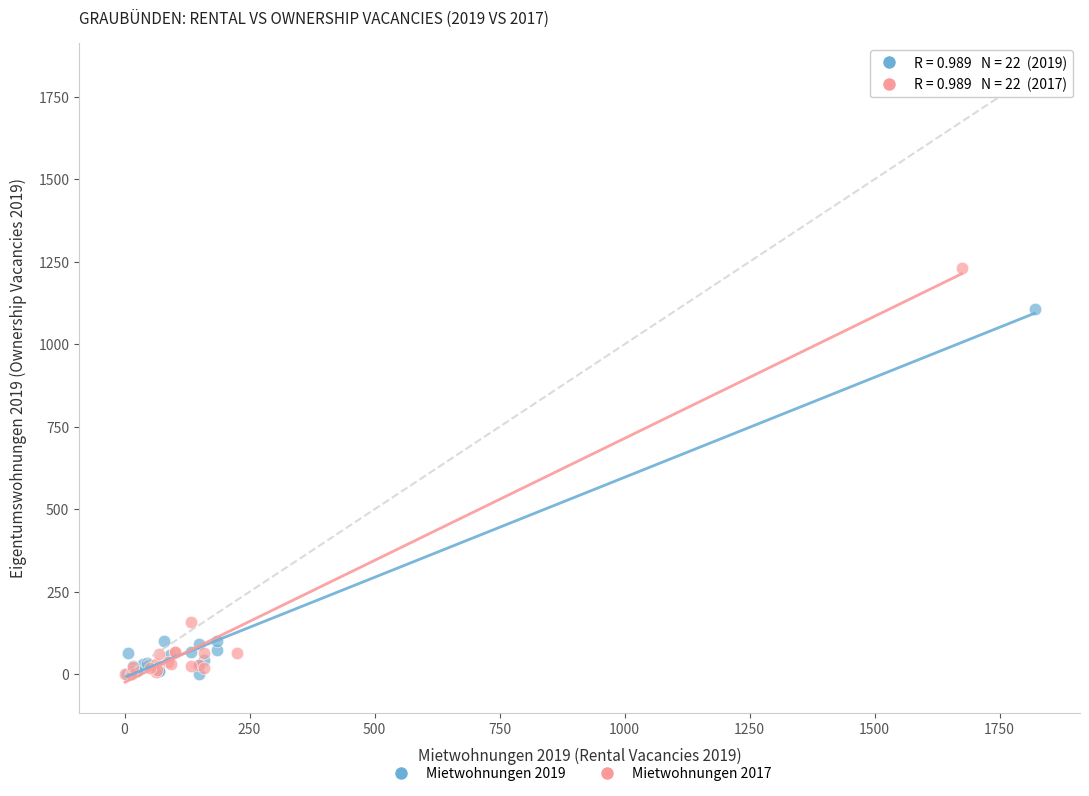

Which series has the largest Y range (max minus min)?

Mietwohnungen 2017